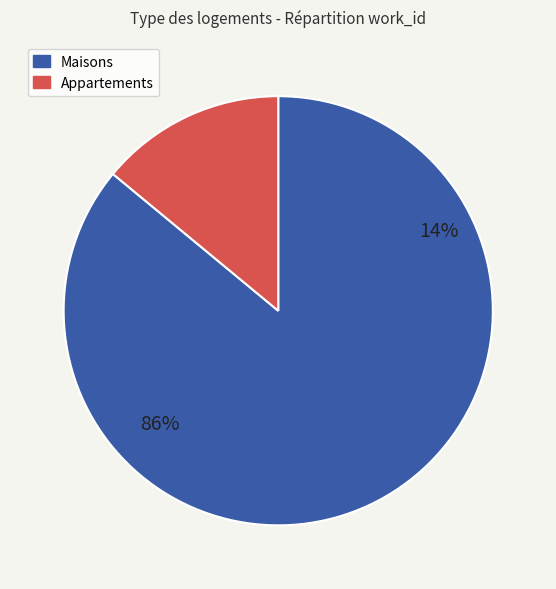

Is the sum of 5216 and 6949 greater than half?

No